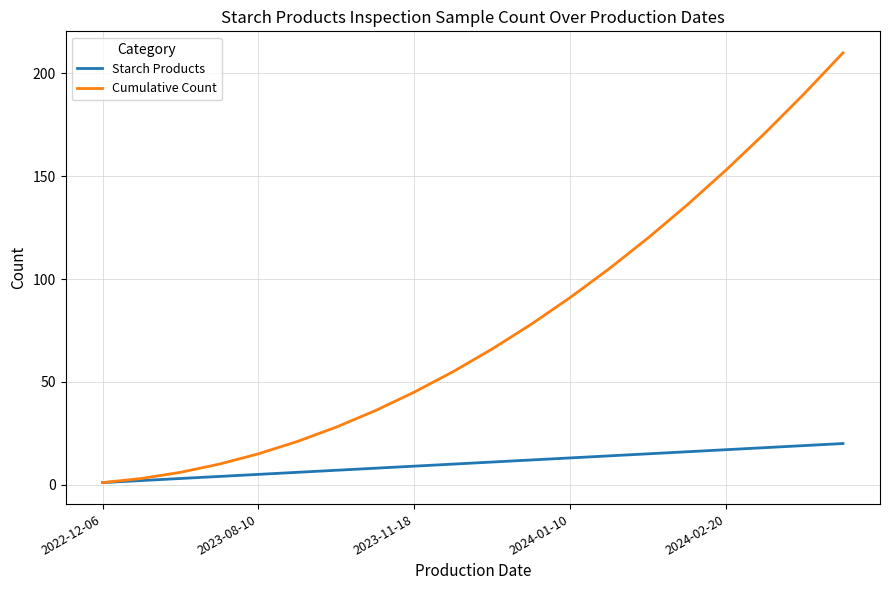

What is the maximum value shown in the chart?

210